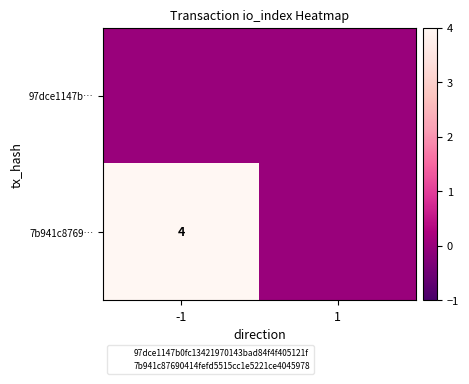

Rank the series by their average value, from lowest to highest.

97dce1147b…, 7b941c8769…